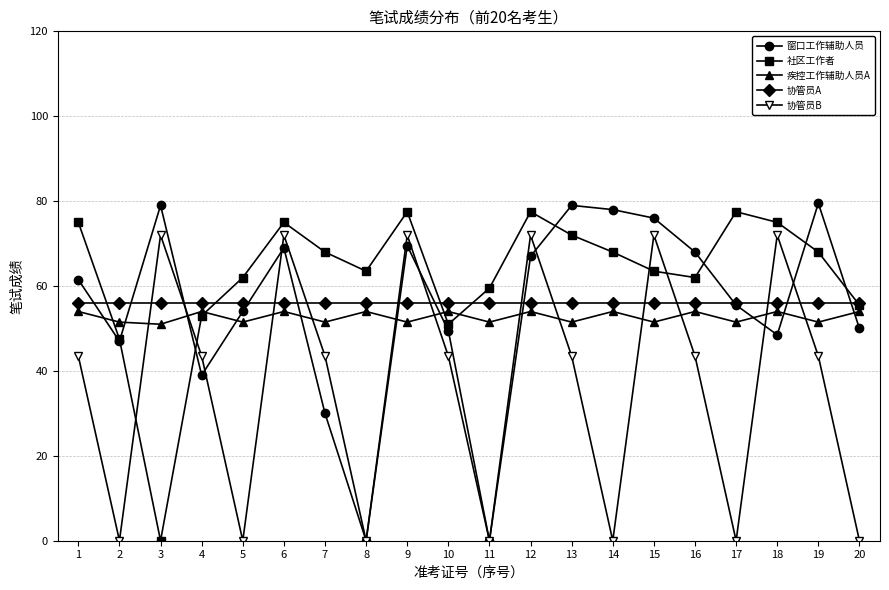

At how many categories does at least one series exceed 21?

20